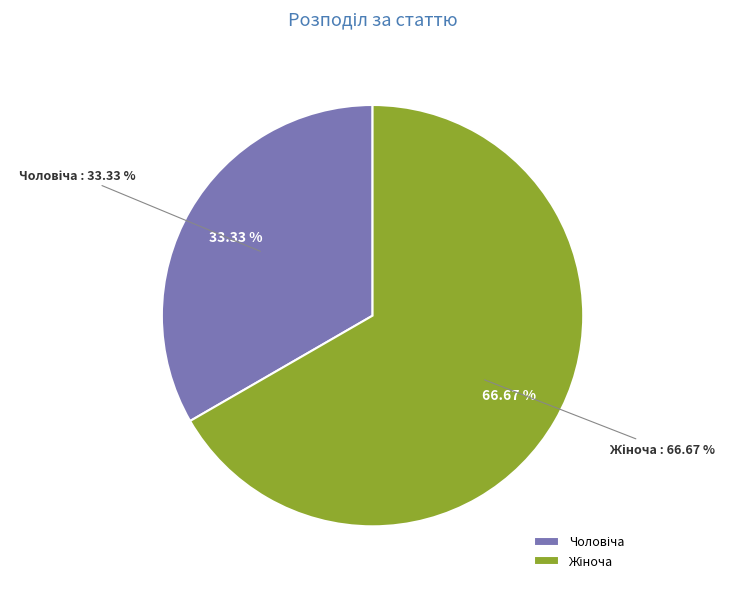

To the nearest percent, what is the average slice percentage?

50%